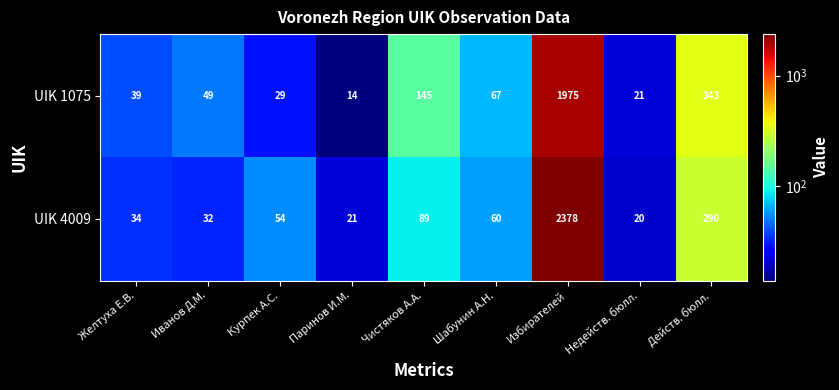

The UIK 1075 series shows 67 at Шабунин А.Н.. True or false?

True